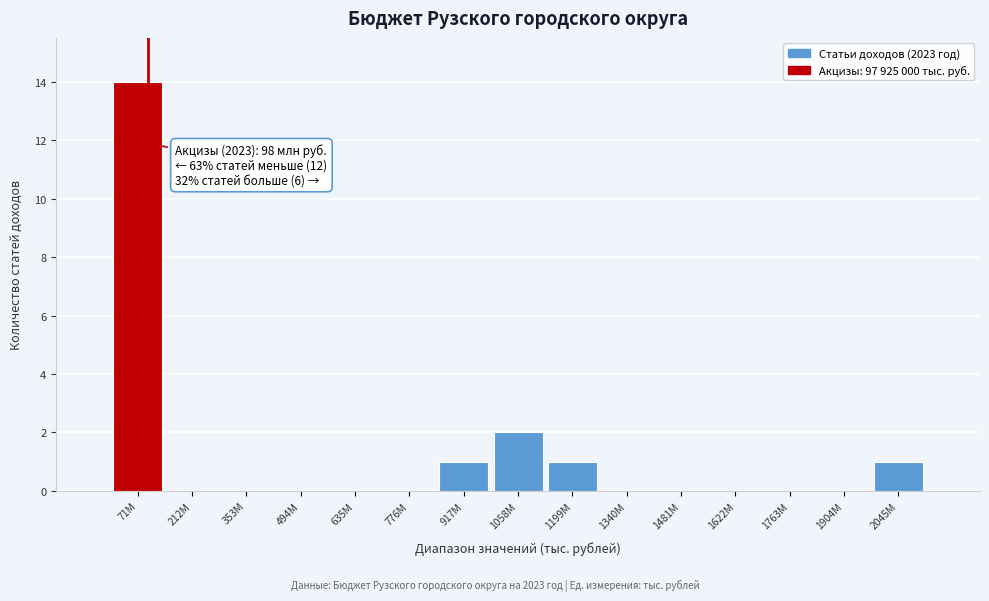

Reading right to left, list all the values displayed in this chart.

2045M=1	1904M=0	1763M=0	1622M=0	1481M=0	1340M=0	1199M=1	1058M=2	917M=1	776M=0	635M=0	494M=0	353M=0	212M=0	71M=14